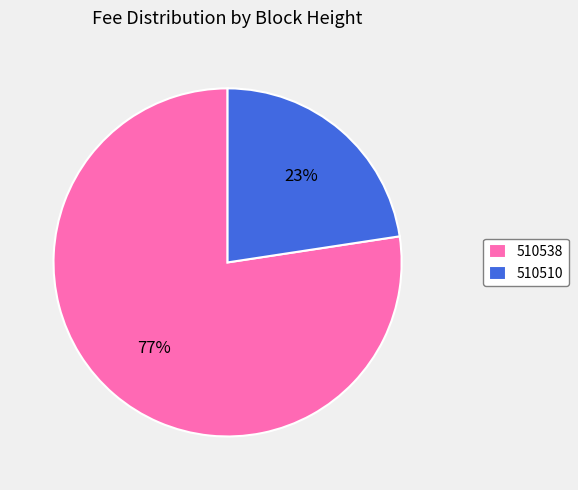

Which has a higher value, 510510 or 510538?

510538